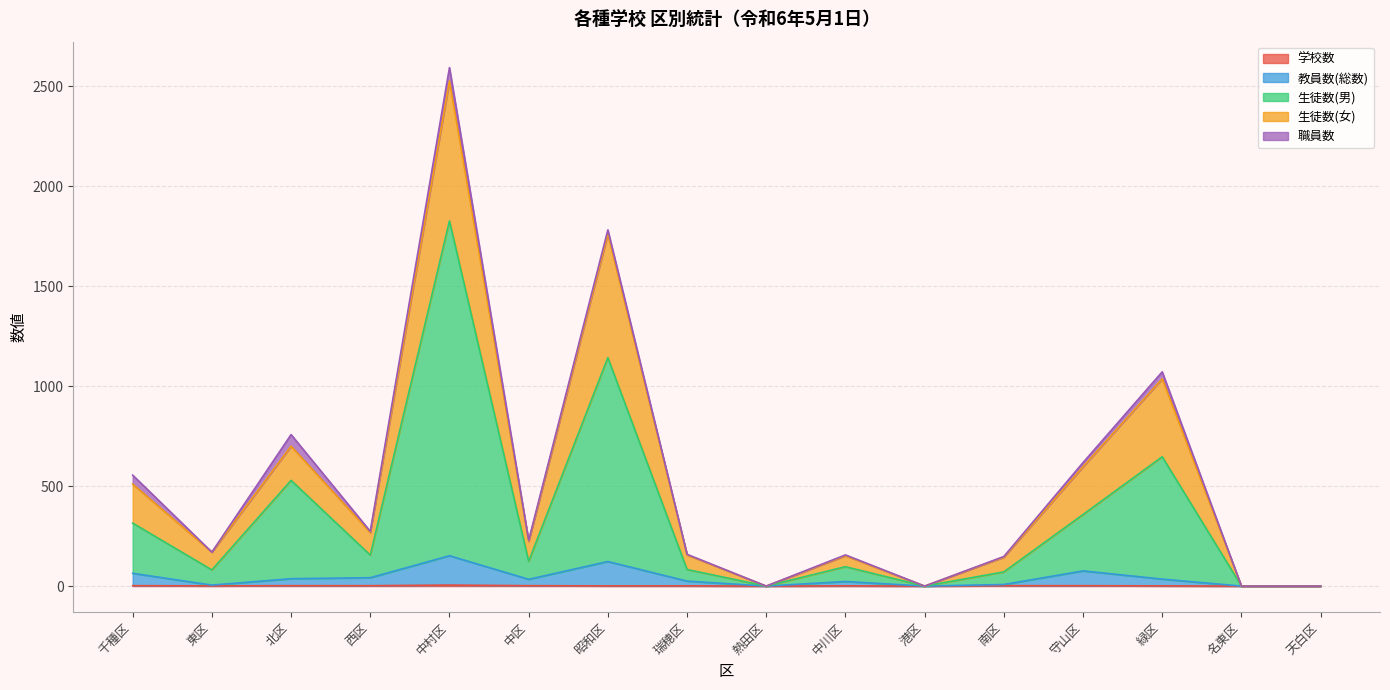

What is the difference between the maximum and minimum values in the 学校数 series?

5